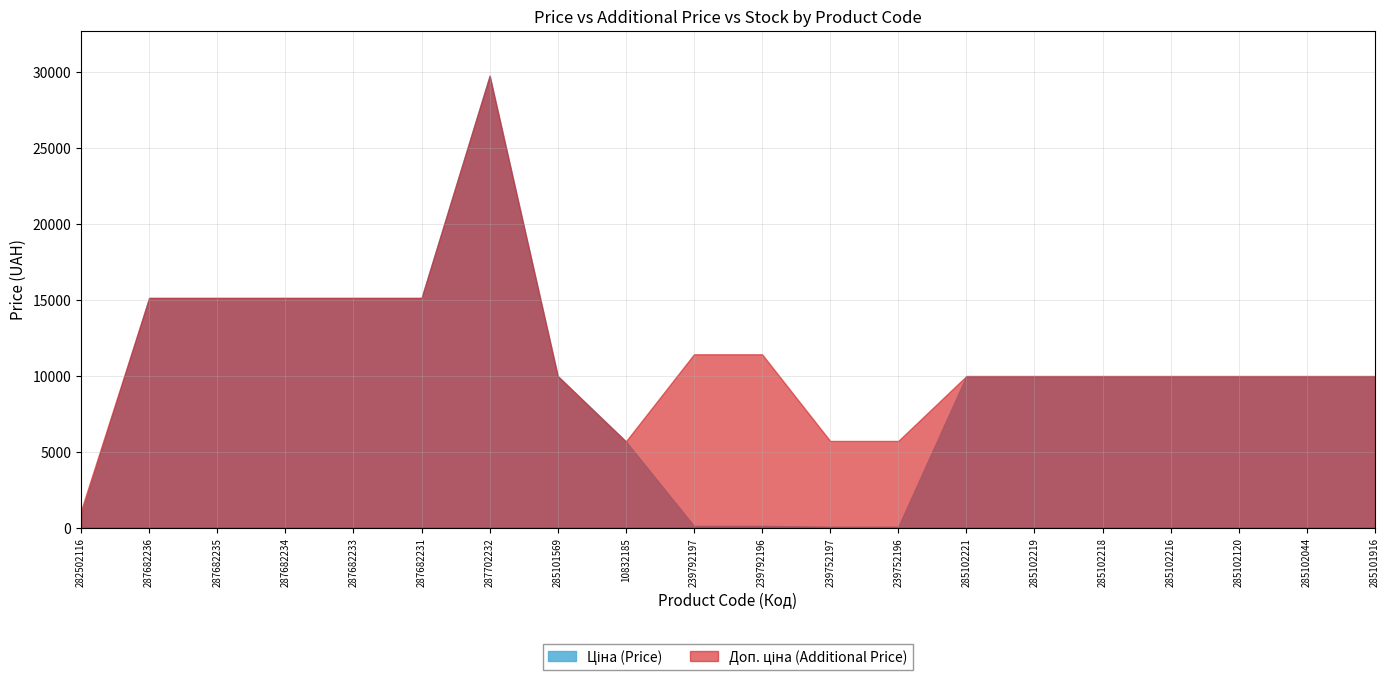

At which category is the sum across all series the highest?

287702232